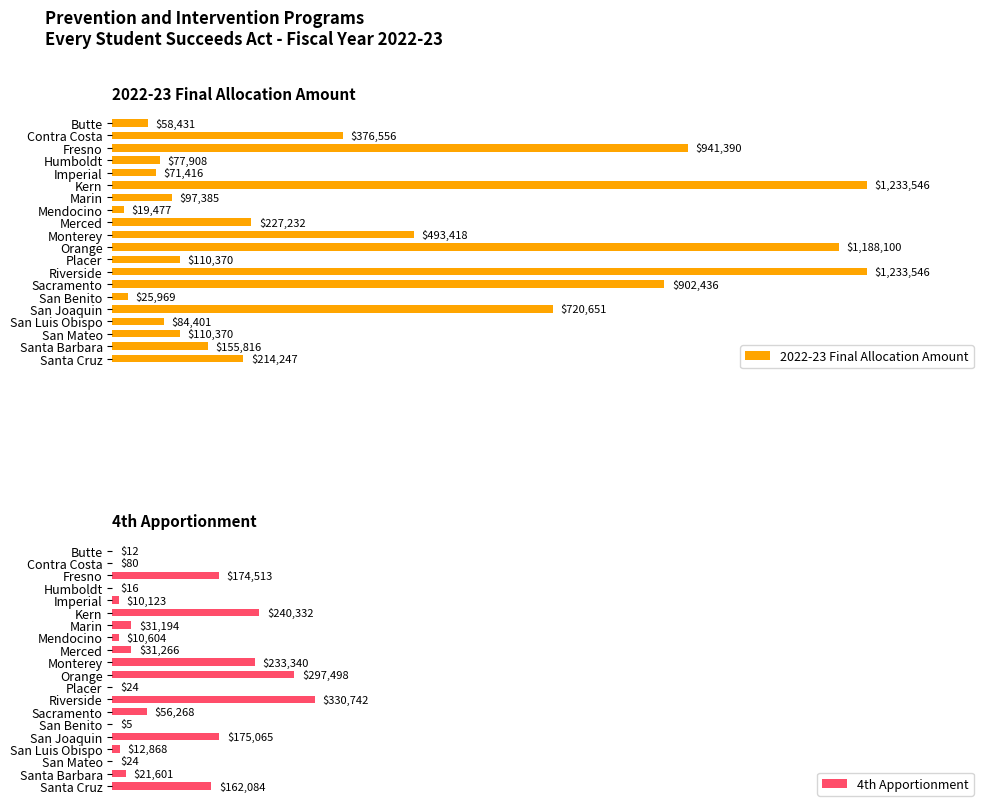

True or false: 4th Apportionment has a value of 48385 at Marin.

False